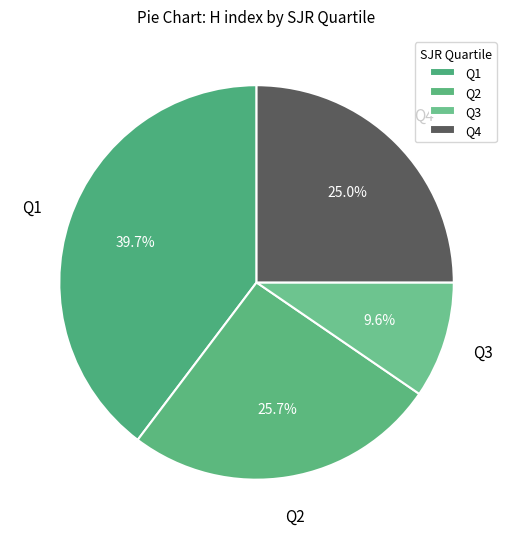

Count the number of slices in the pie.

4